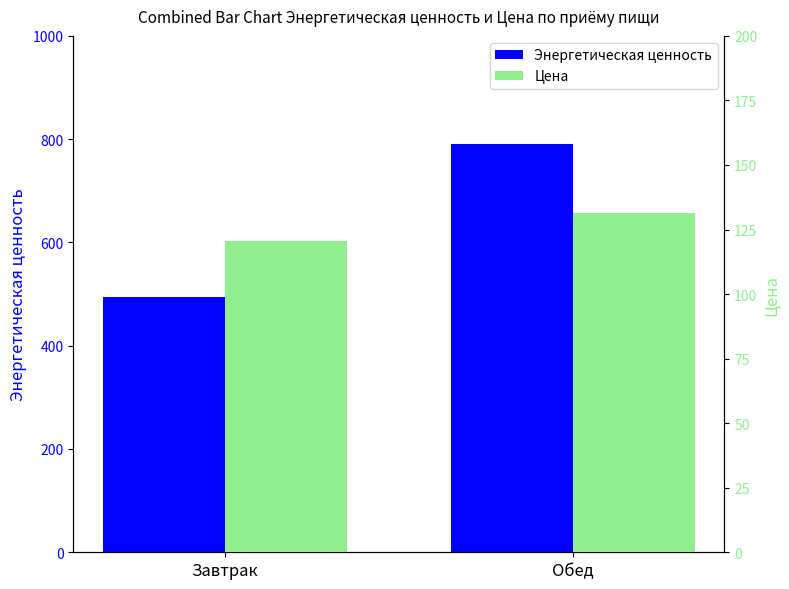

How many bars are there in each group?

2